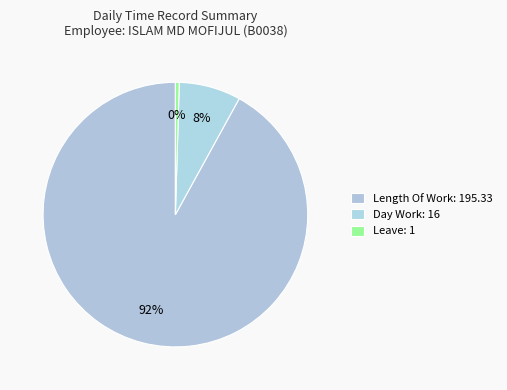

The Leave: 1 slice represents 5% of the pie. True or false?

False